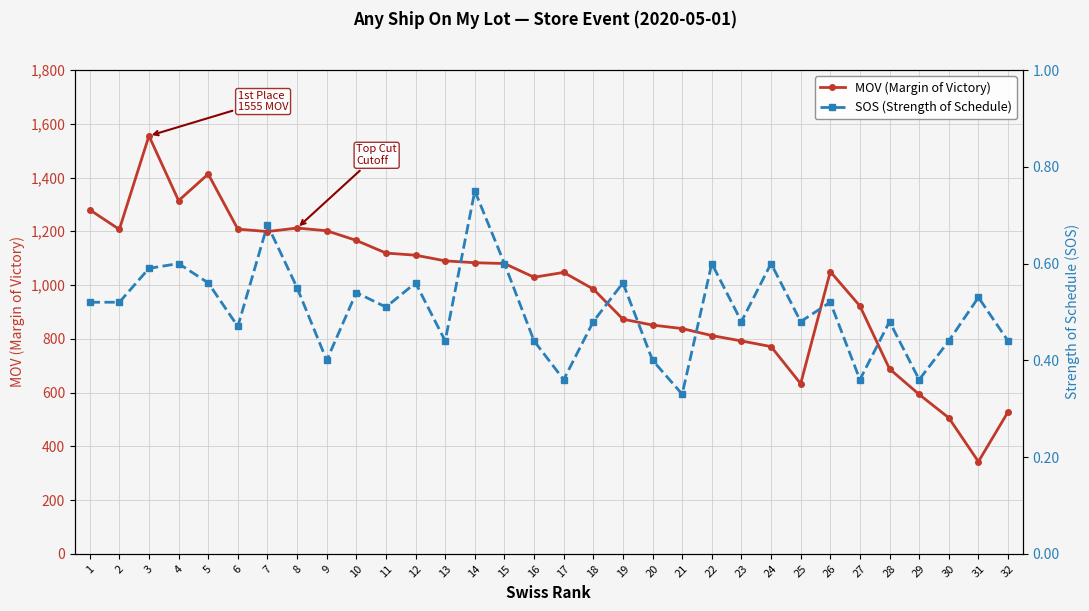

At 10, list the series in order from smallest to largest.

SOS (Strength of Schedule), MOV (Margin of Victory)